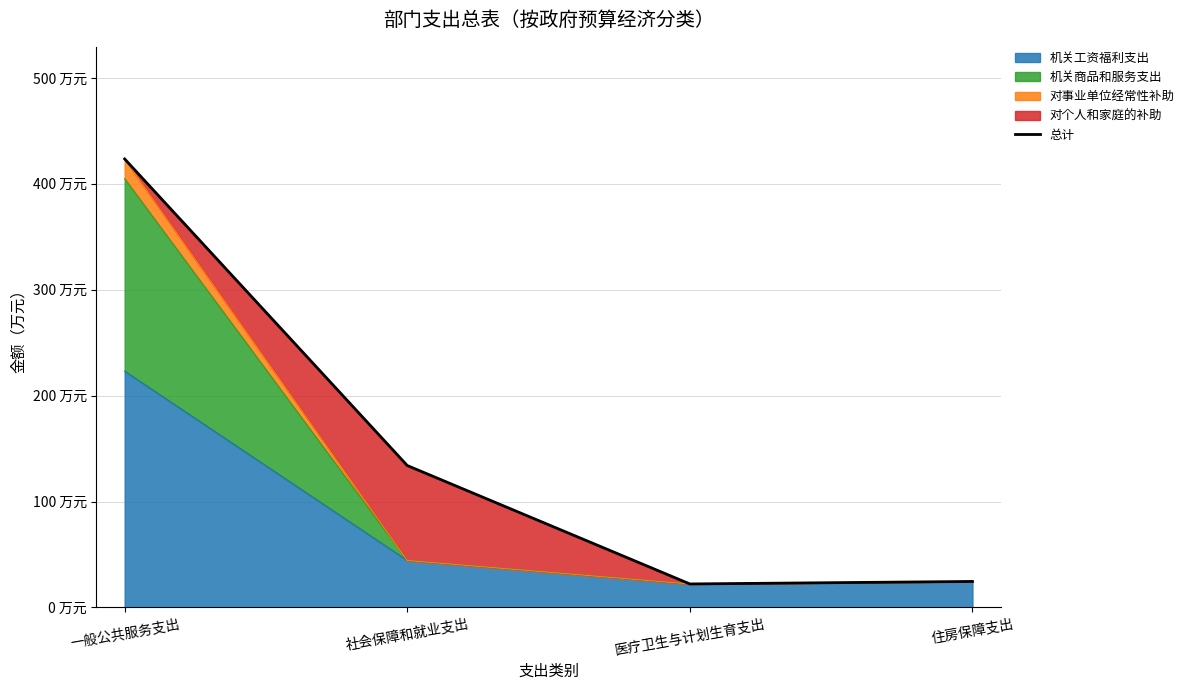

What value does the data have at 社会保障和就业支出?

134.0